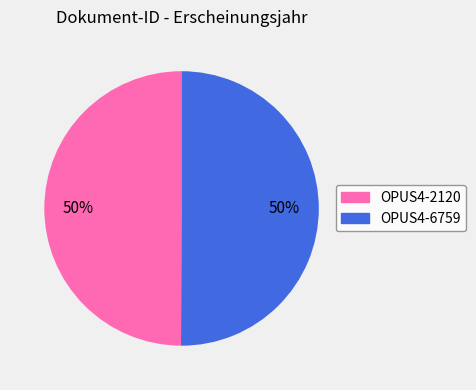

Is it true that OPUS4-2120 is 56% of the pie?

False